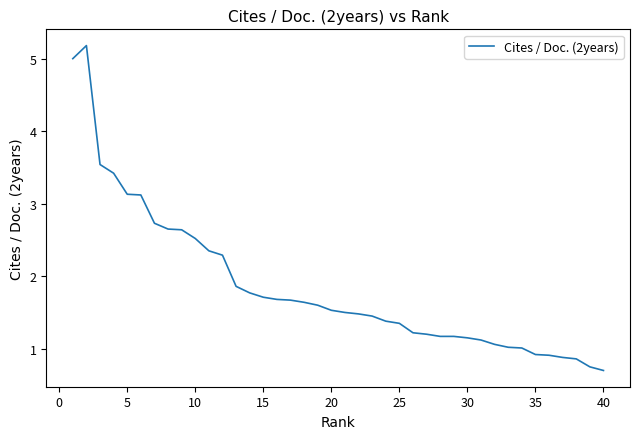

What is the smallest value displayed?

0.7